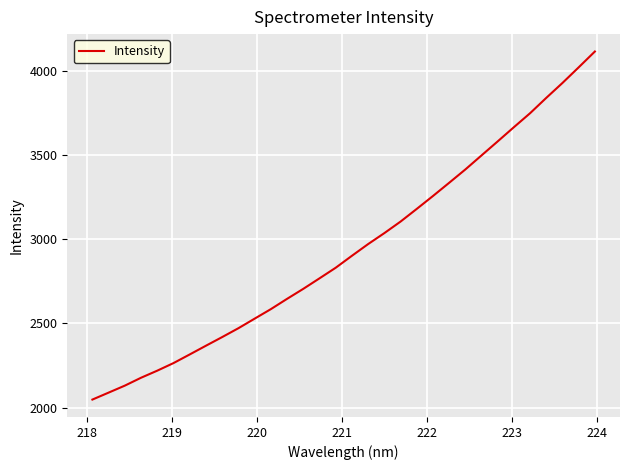

What is the difference between the maximum and minimum values?

2067.3